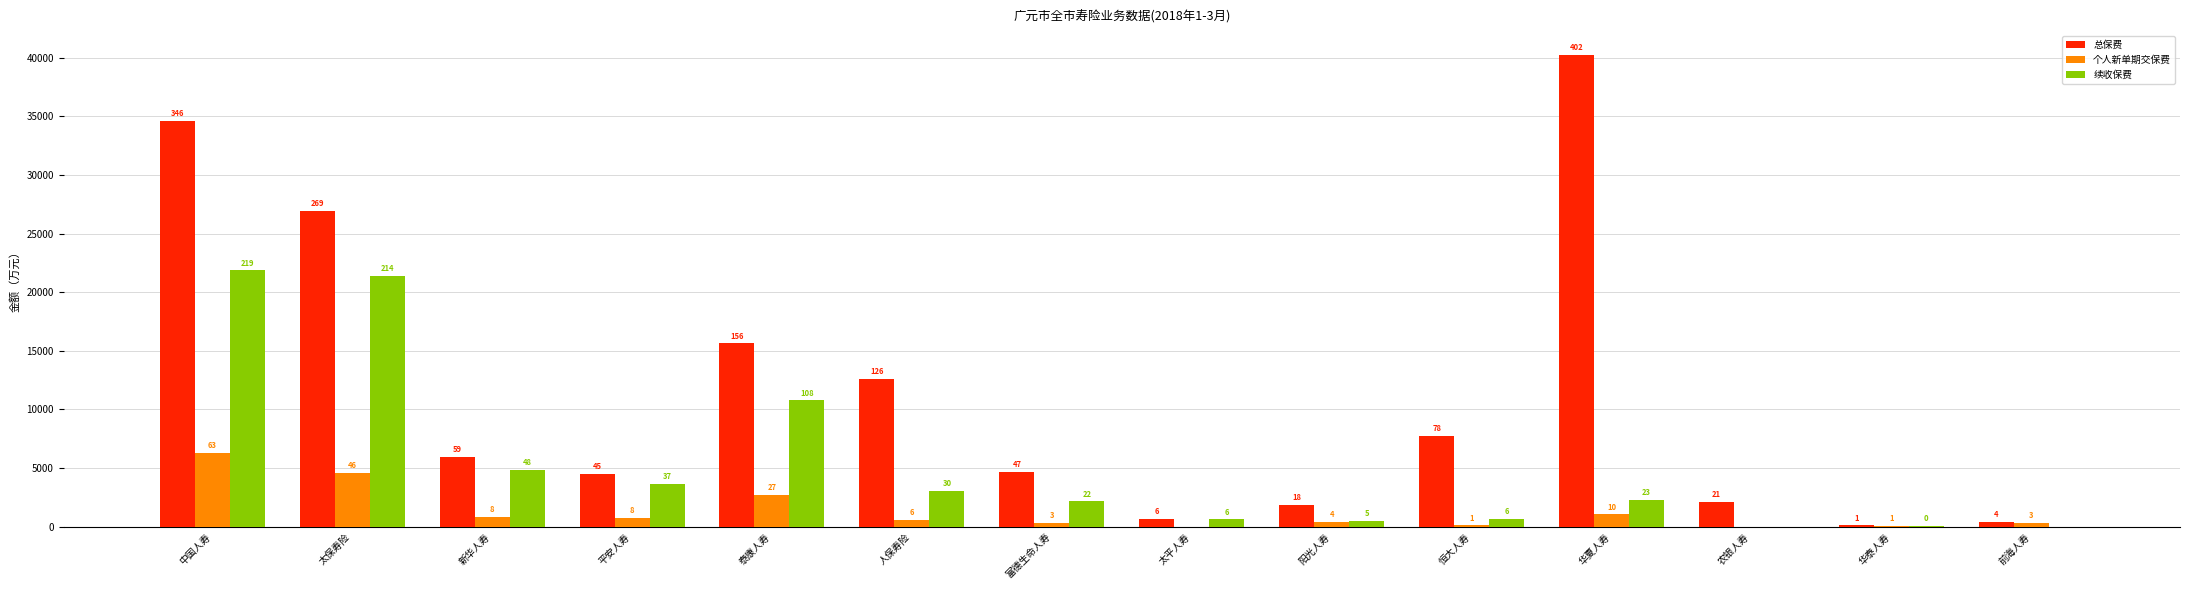

Which series changed the most between 阳光人寿 and 华泰人寿?

总保费